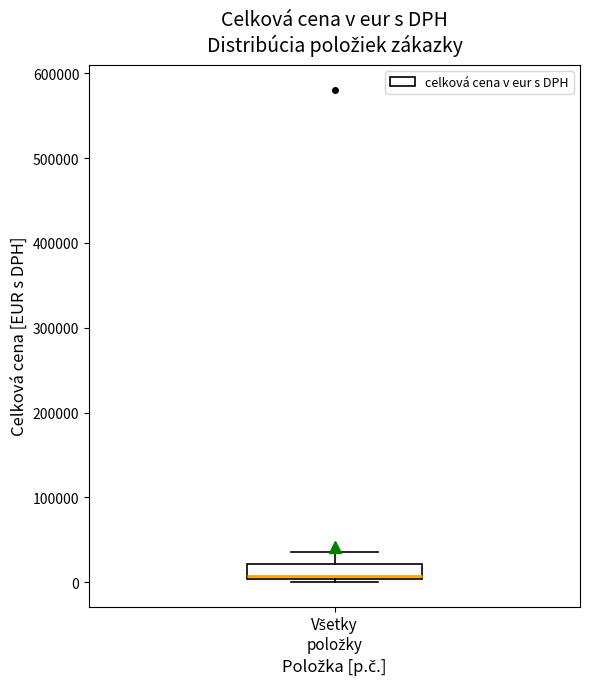

Read this box plot against the y-axis: the position of the median line, the range covered by the box, and the ends of both whiskers. The values are not printed on the chart, so give them approximately, as read against the axis.

median 10000, box 0 to 20000, whiskers 0 (just below the box's lower edge) to 40000